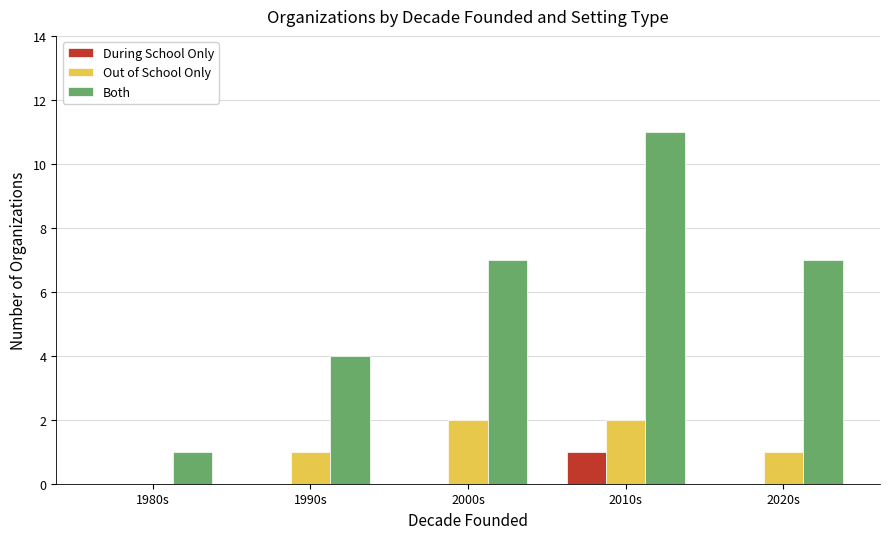

Reading right to left, transcribe all the data shown in this chart.

During School Only: 0	1	0	0	0
Out of School Only: 1	2	2	1	0
Both: 7	11	7	4	1